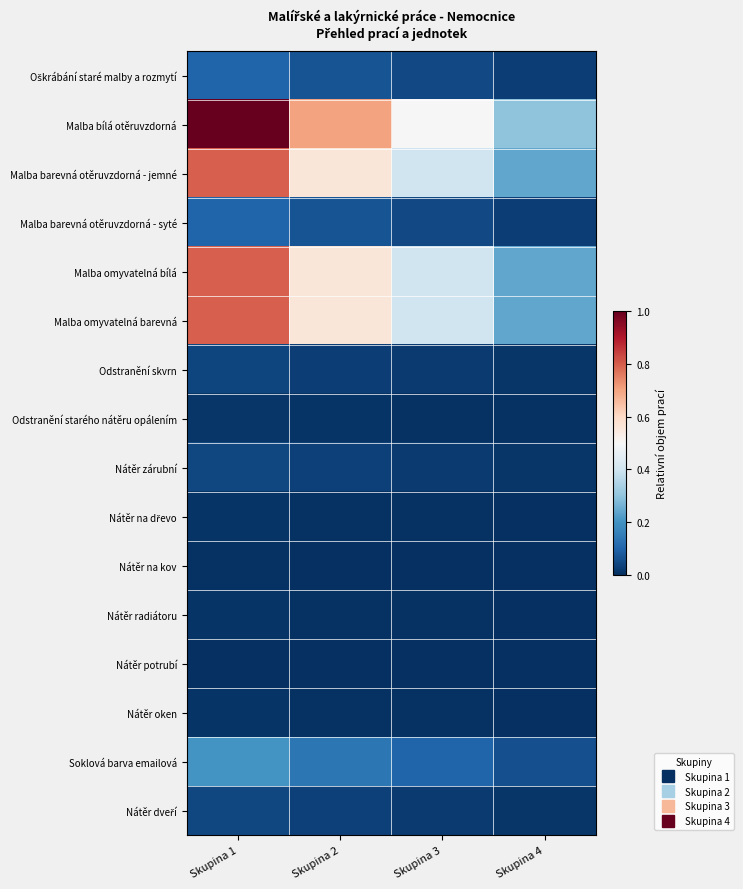

Between Skupina 2 and Skupina 1, which is larger?

Skupina 1